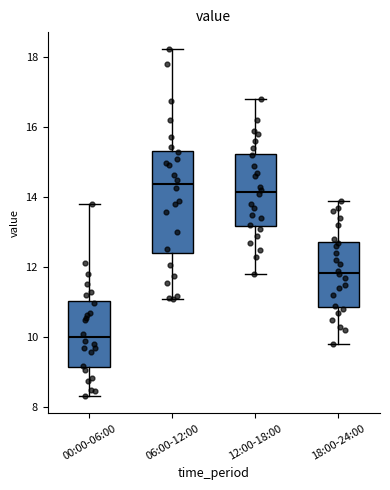

Which box has the lowest median line?

00:00-06:00